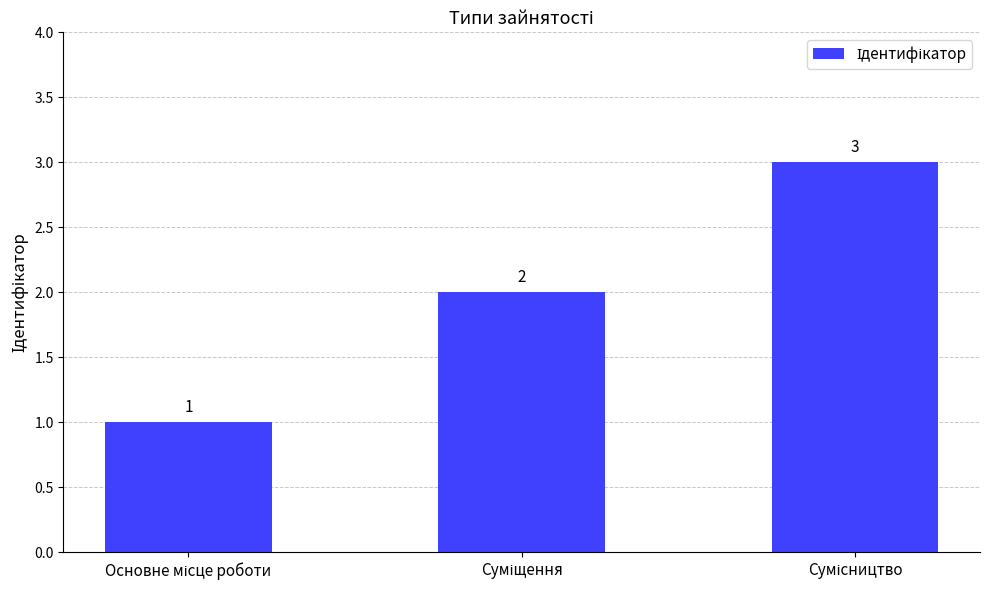

Count the values in the range 1 to 3.

3